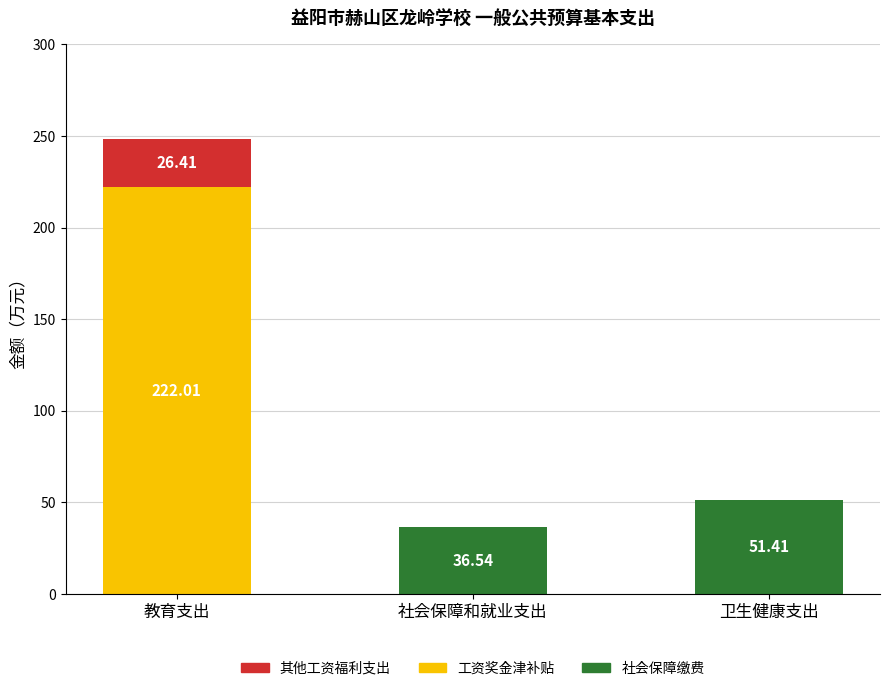

What is the total value across all series at 卫生健康支出?

51.4